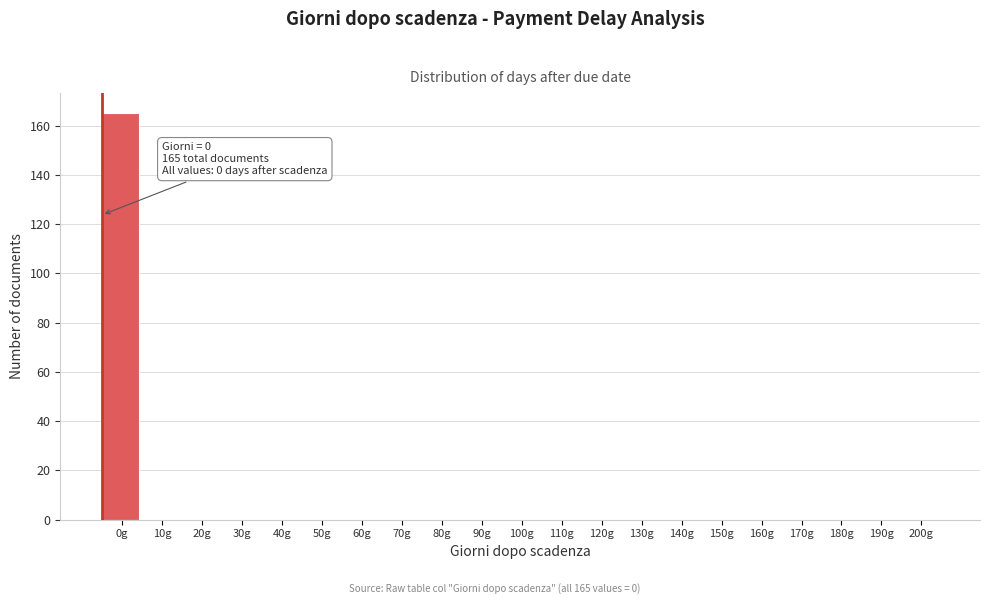

Reading right to left, transcribe all the data shown in this chart.

200g=0	190g=0	180g=0	170g=0	160g=0	150g=0	140g=0	130g=0	120g=0	110g=0	100g=0	90g=0	80g=0	70g=0	60g=0	50g=0	40g=0	30g=0	20g=0	10g=0	0g=165